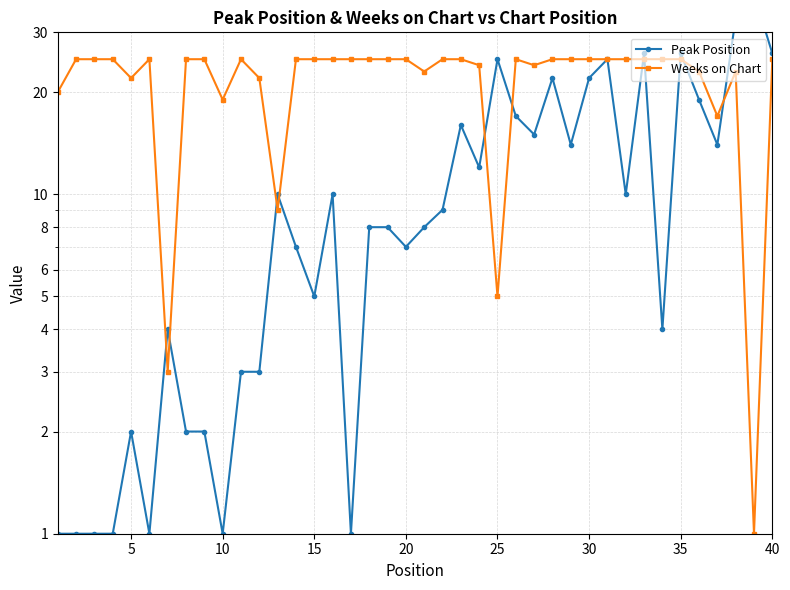

Reading right to left, what are all the values shown in this chart?

Peak Position: 26	39	33	14	19	26	4	26	10	25	22	14	22	15	17	25	12	16	9	8	7	8	8	1	10	5	7	10	3	3	1	2	2	4	1	2	1	1	1	1
Weeks on Chart: 25	1	23	17	23	25	25	25	25	25	25	25	25	24	25	5	24	25	25	23	25	25	25	25	25	25	25	9	22	25	19	25	25	3	25	22	25	25	25	20